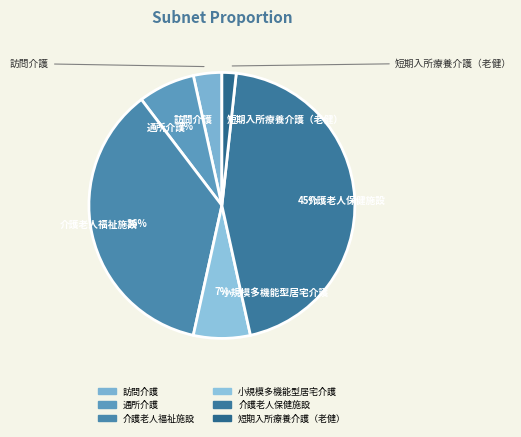

Does 介護老人保健施設 represent more than half of the total?

No